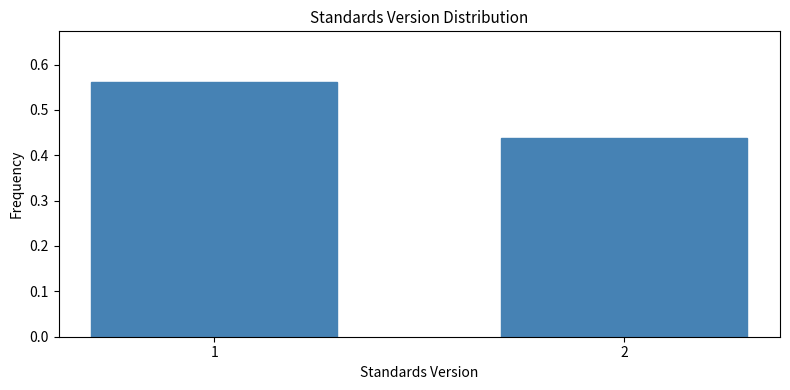

List the labels in order of value, smallest first.

2, 1